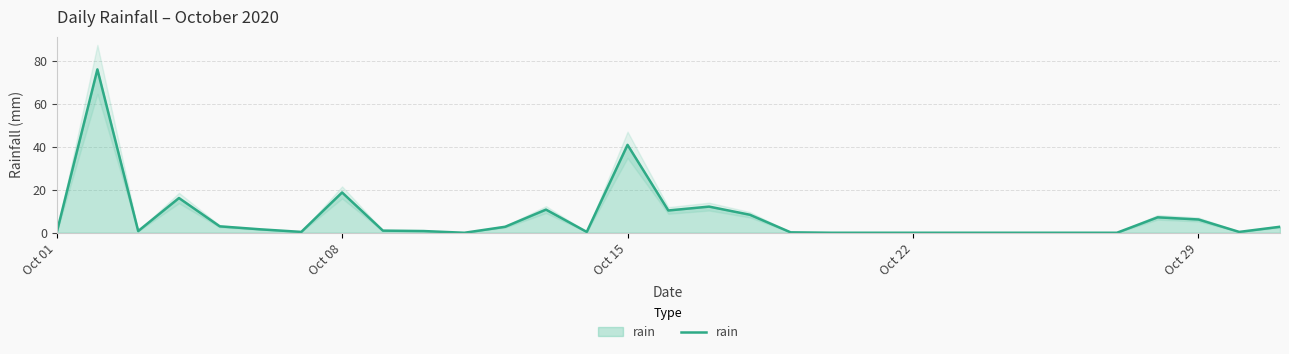

The value of rain at Oct 15 is 41.0. True or false?

True